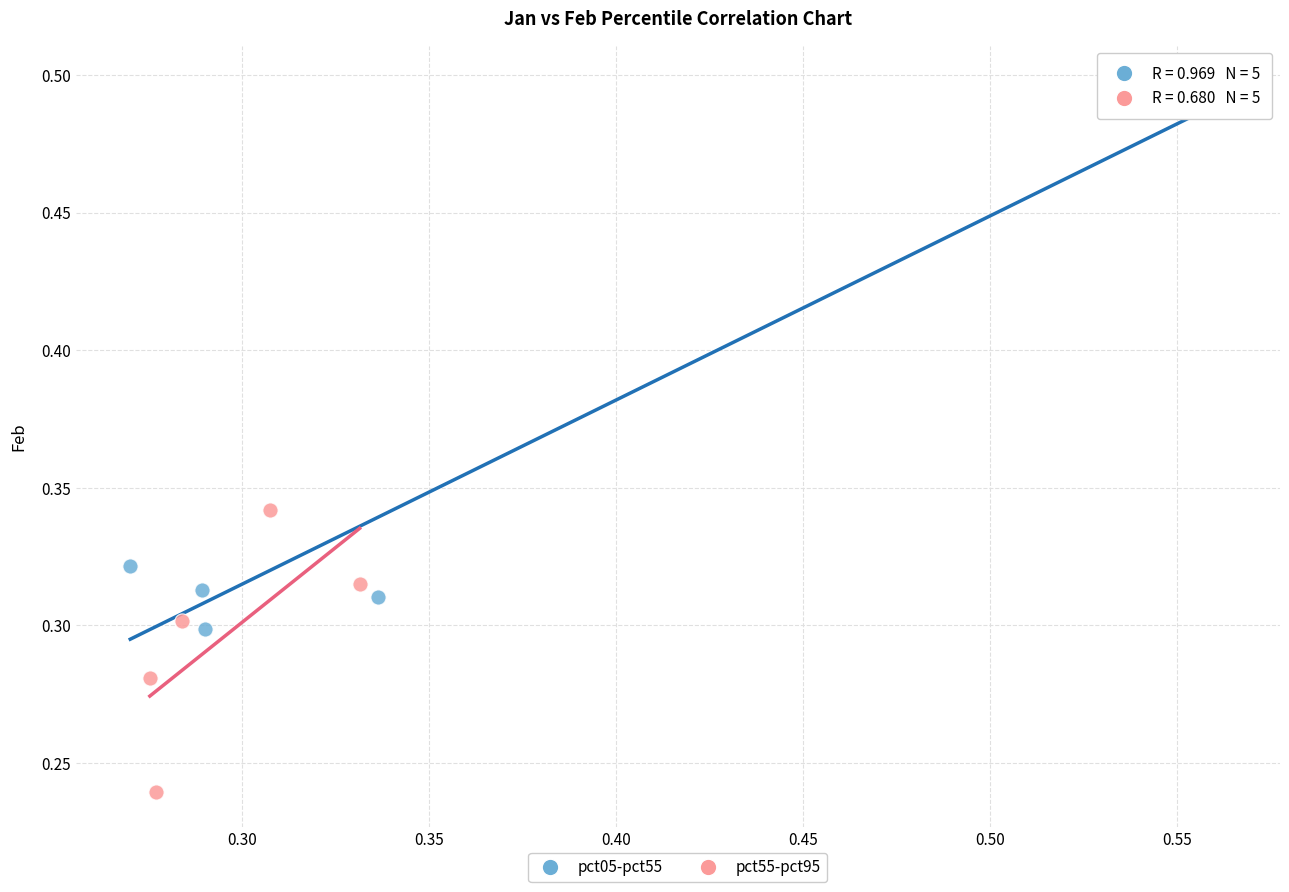

Which series reaches the maximum Y coordinate?

pct05-pct55